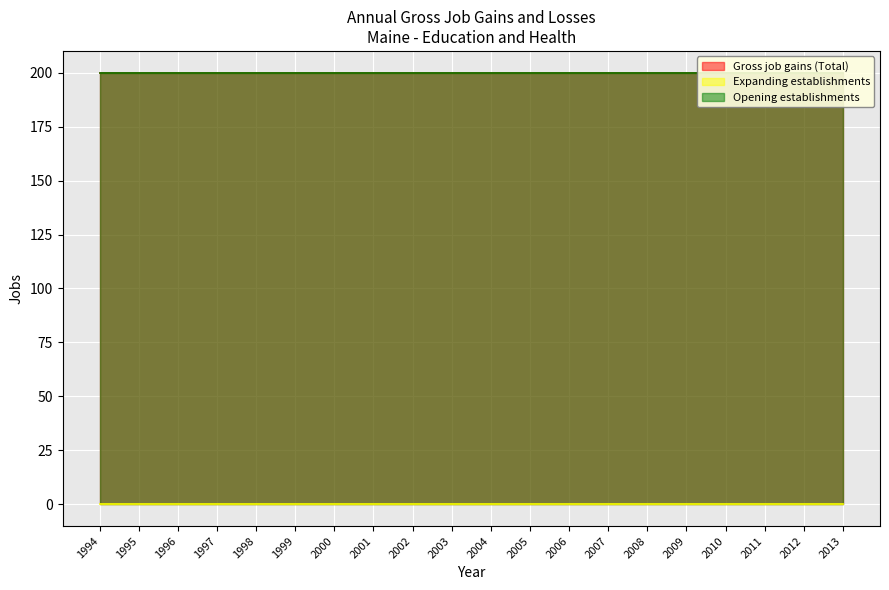

True or false: Opening establishments and Expanding establishments cross at least once.

False